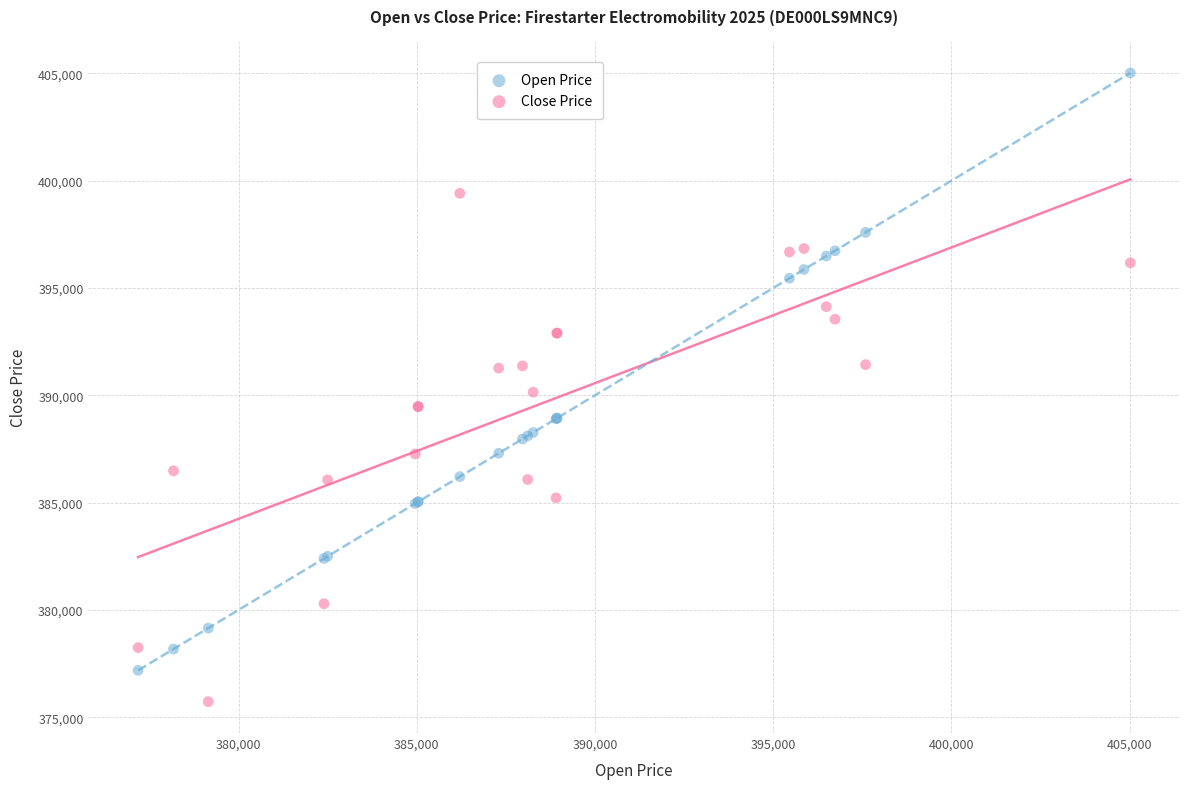

Which series contains the lowest Y value?

Close Price